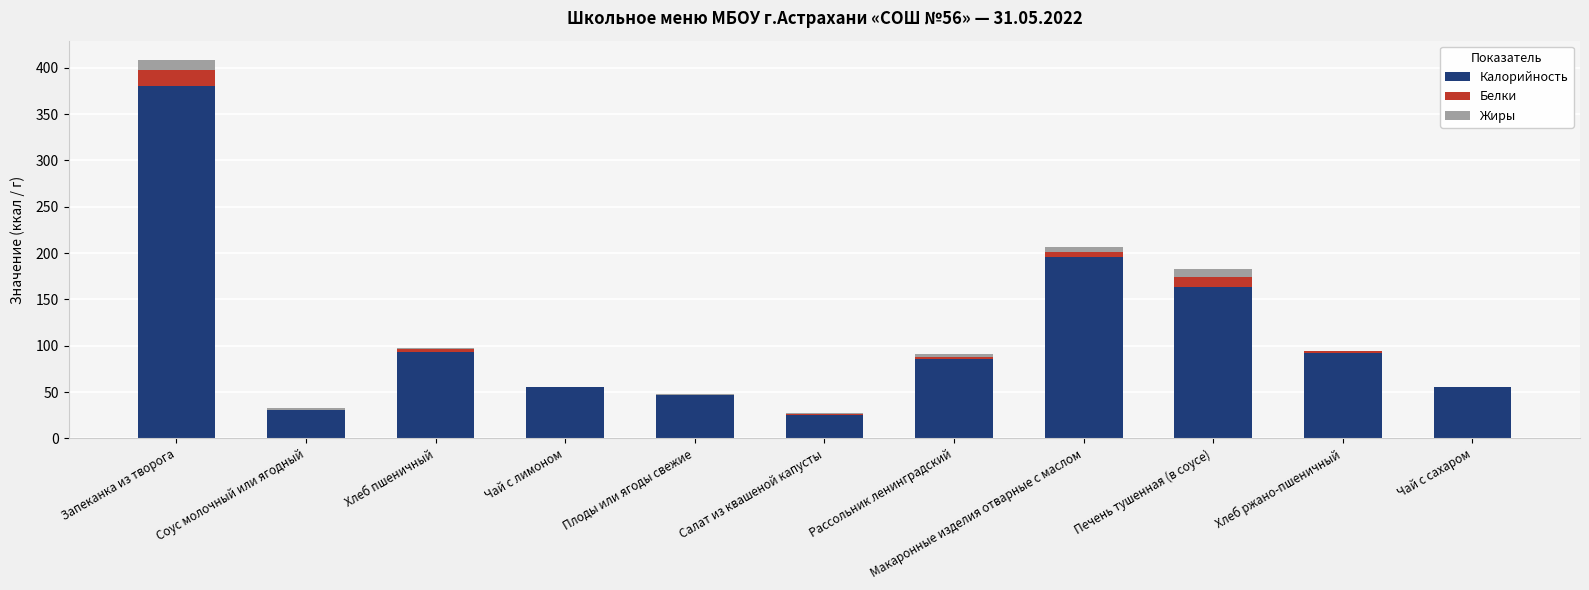

Does the chart contain stacked bars?

Yes